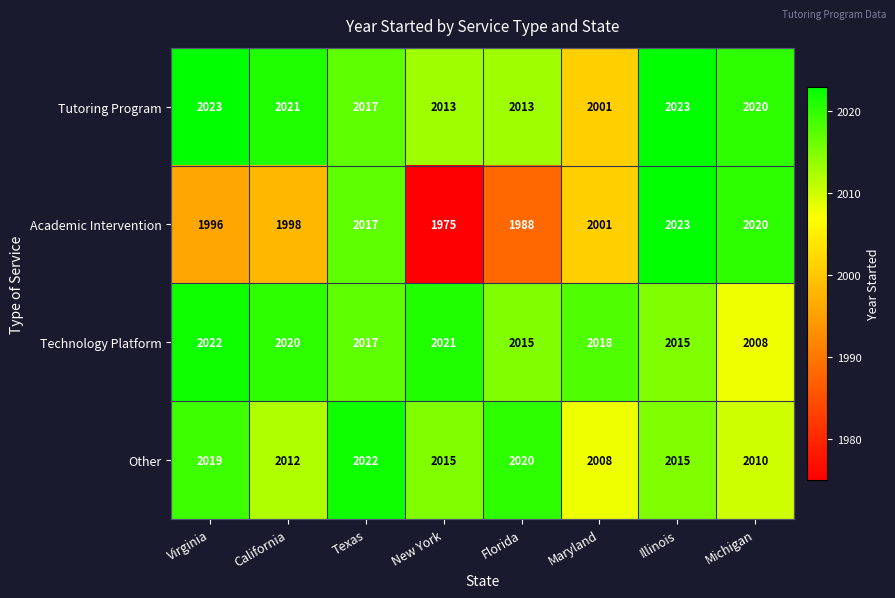

At which label does Technology Platform first exceed 2018?

Virginia